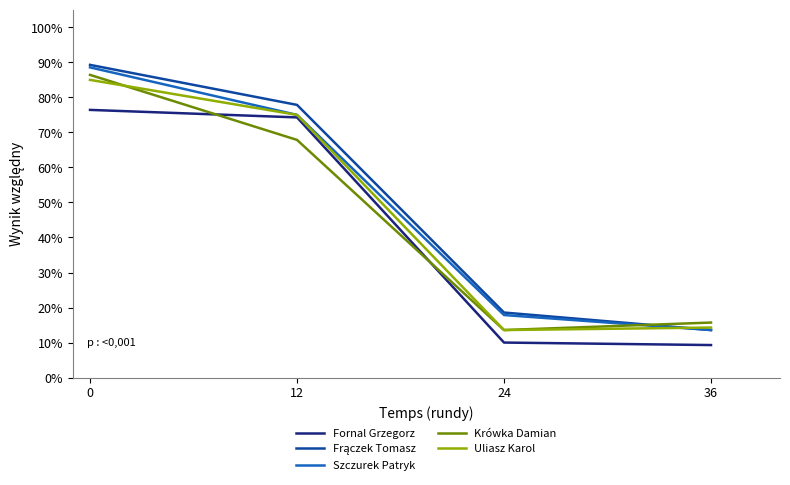

Which series ends up on top after the final intersection of Krówka Damian and Szczurek Patryk?

Krówka Damian